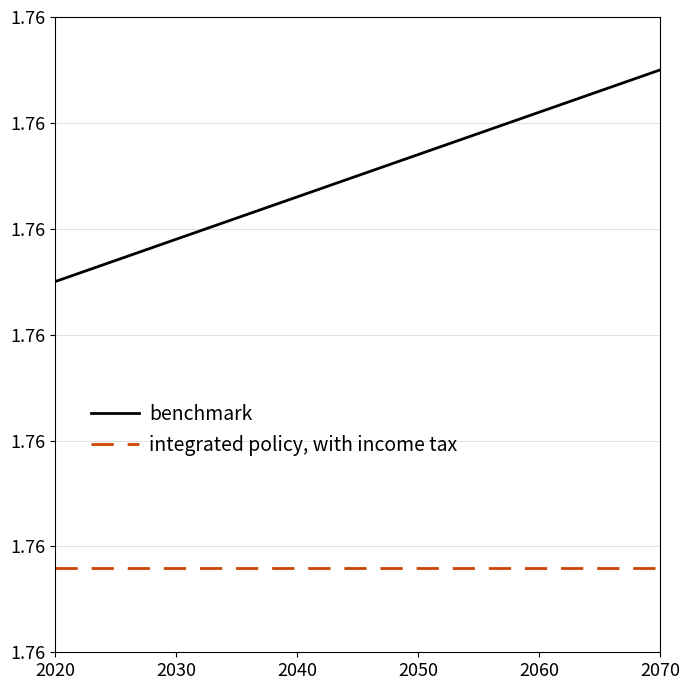

Does the chart have visible grid lines?

Yes